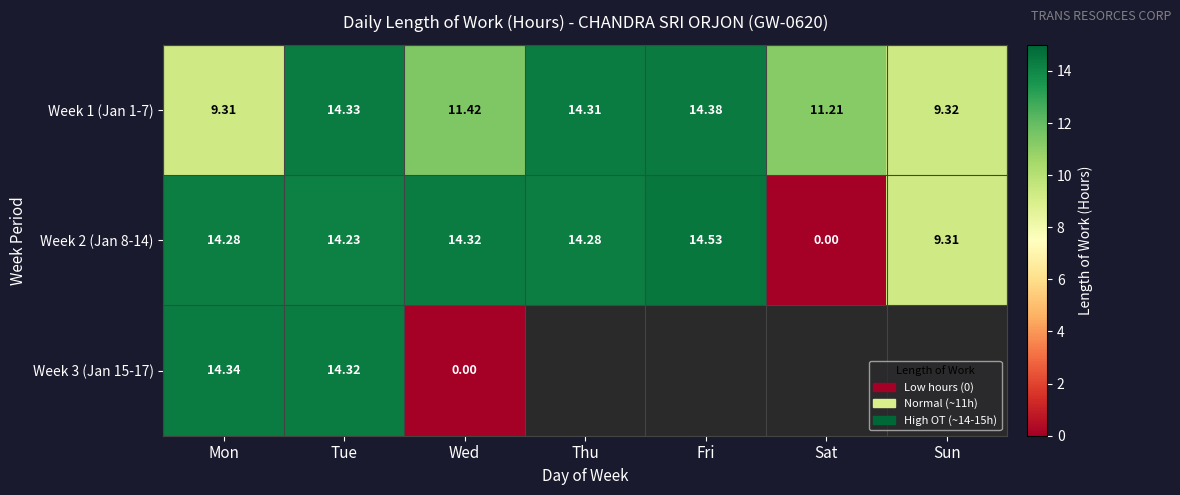

Between Mon and Tue, which is larger?

Tue